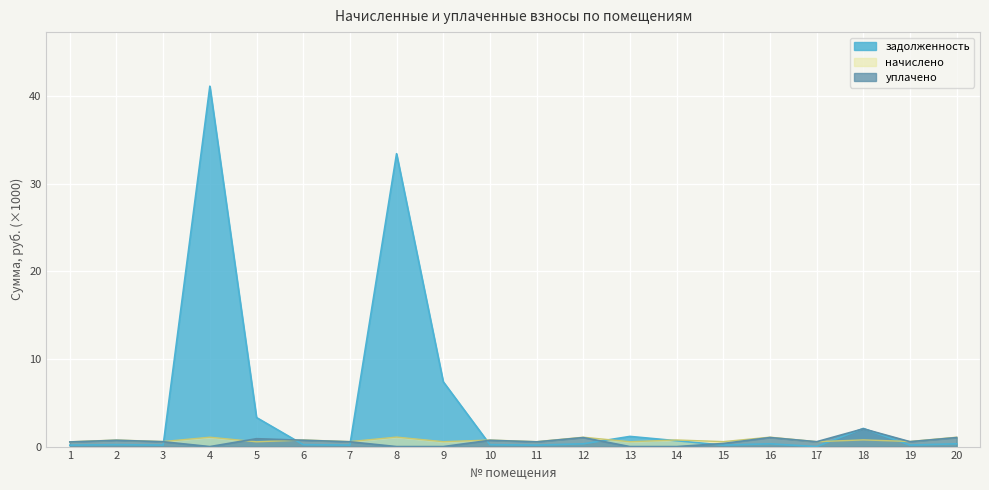

What is the sum of all уплачено values?

11.8